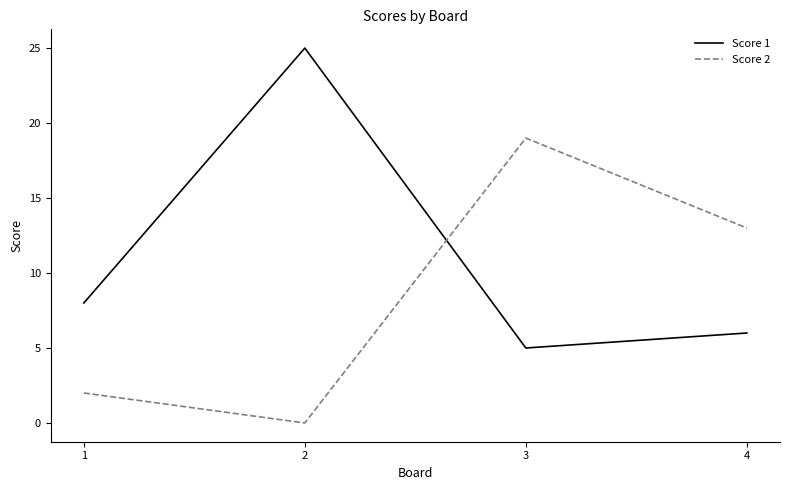

What is the spread (max minus min) of values at 3?

14